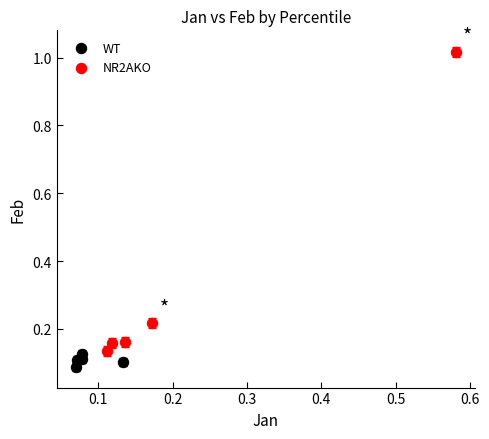

Which series has the largest Y range (max minus min)?

NR2AKO